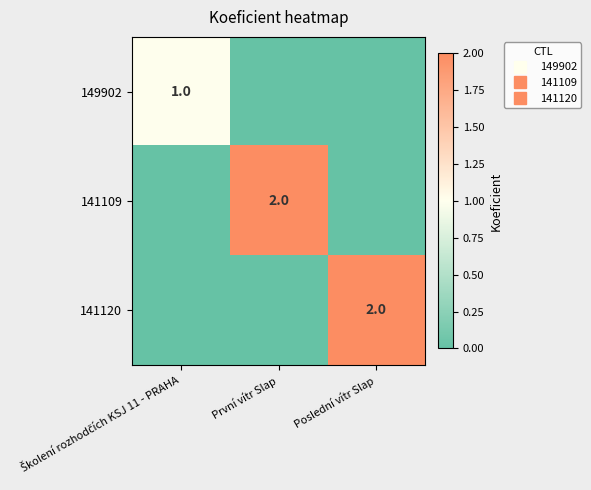

Which series has the largest range (max minus min)?

141109